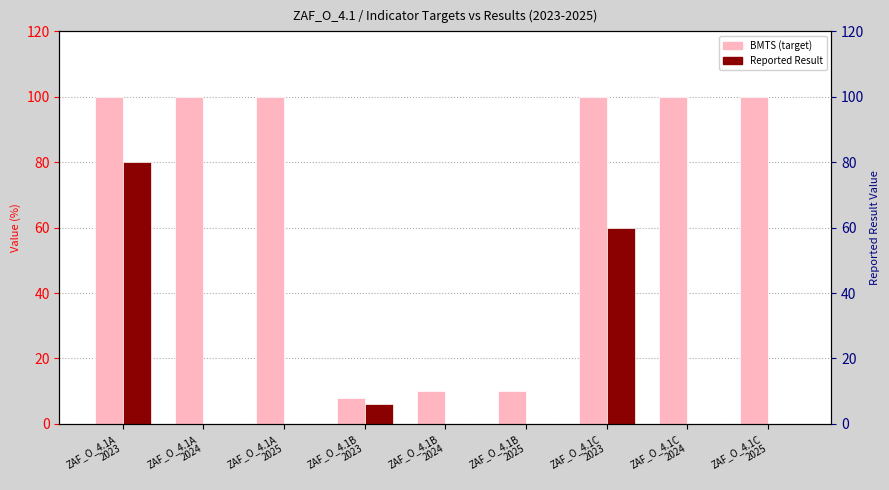

What is the maximum value shown in the chart?

100